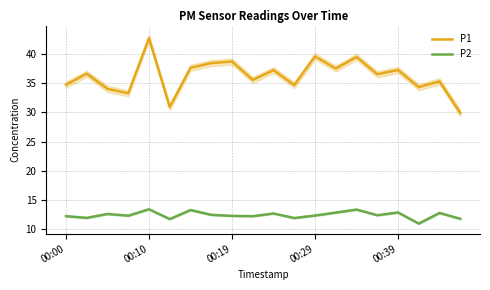

True or false: P2 and P1 cross at least once.

False